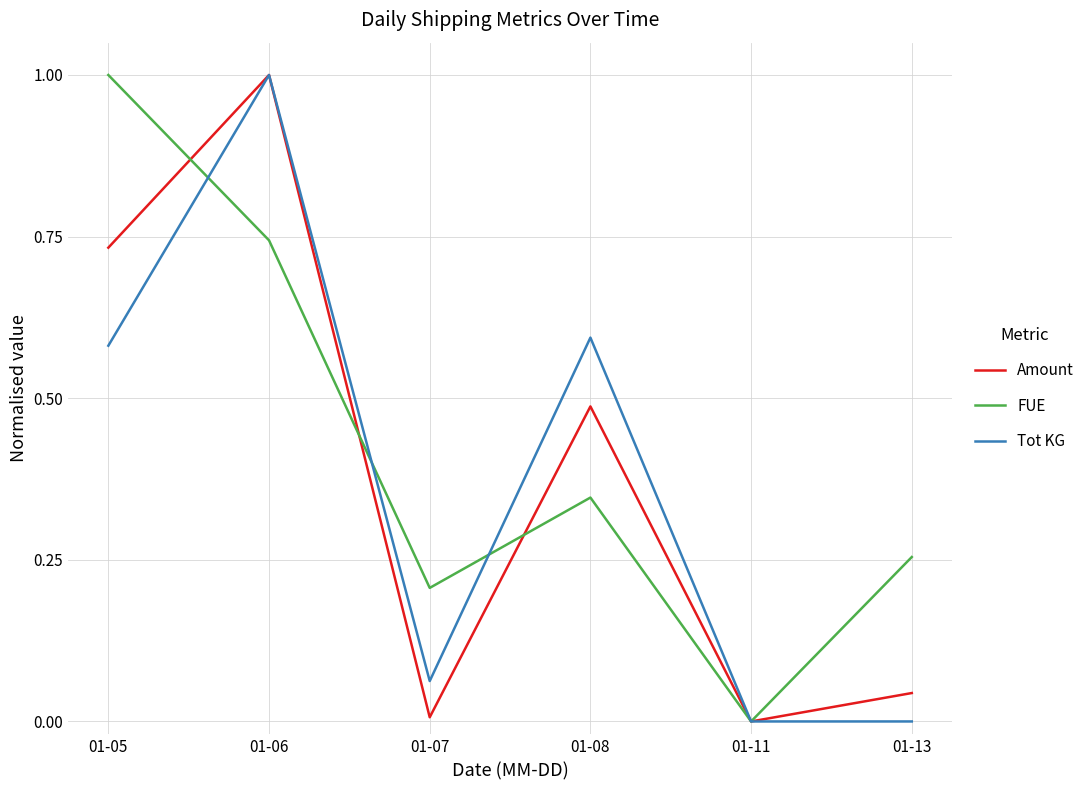

What is the difference between the highest and lowest values at 01-05?

0.4